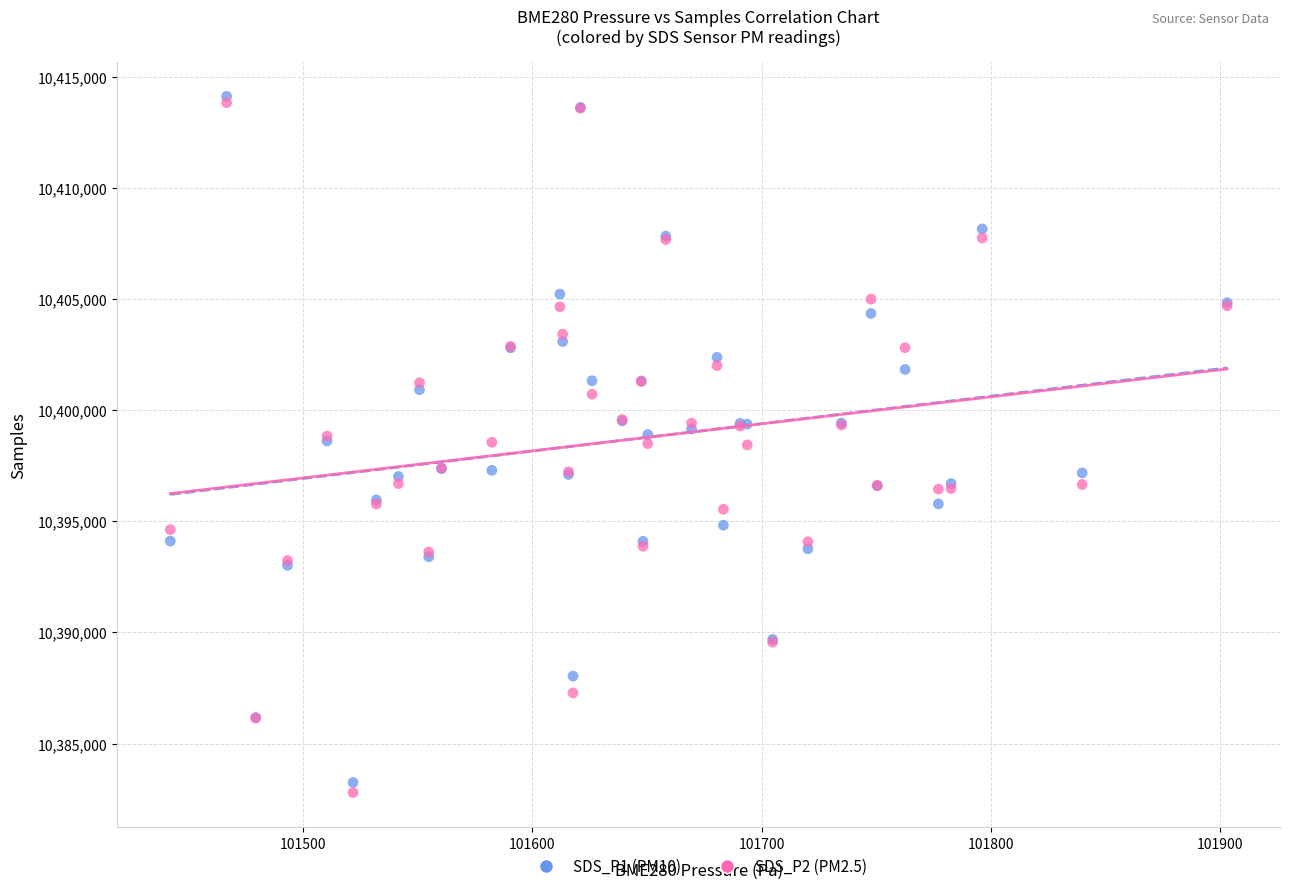

What are all the series names shown in the legend?

SDS_P1 (PM10), SDS_P2 (PM2.5)